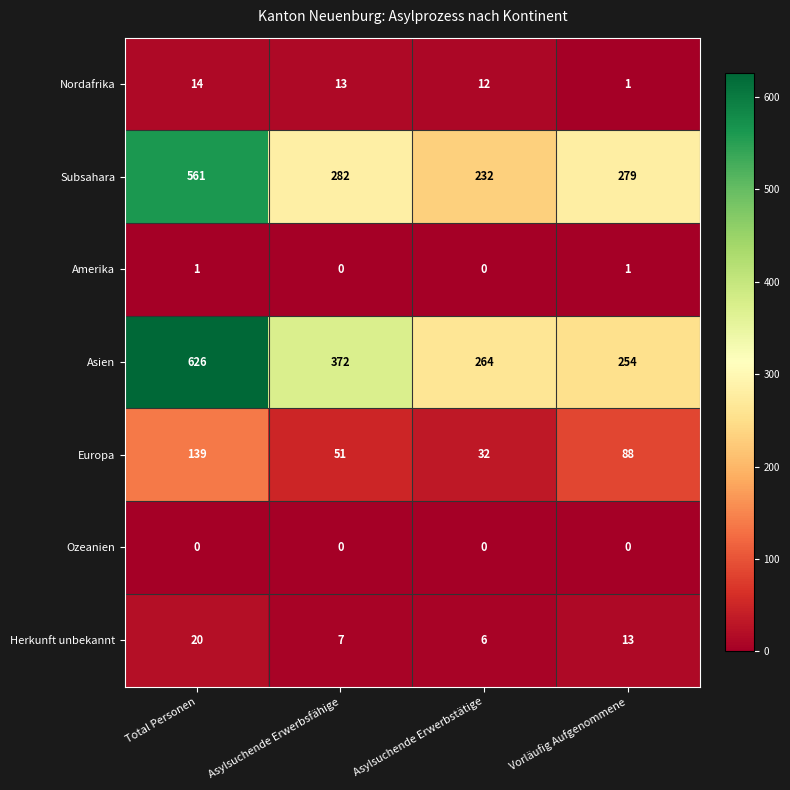

Reading right to left, what are all the values shown in this chart?

Nordafrika: 1	12	13	14
Subsahara: 279	232	282	561
Amerika: 1	0	0	1
Asien: 254	264	372	626
Europa: 88	32	51	139
Ozeanien: 0	0	0	0
Herkunft unbekannt: 13	6	7	20